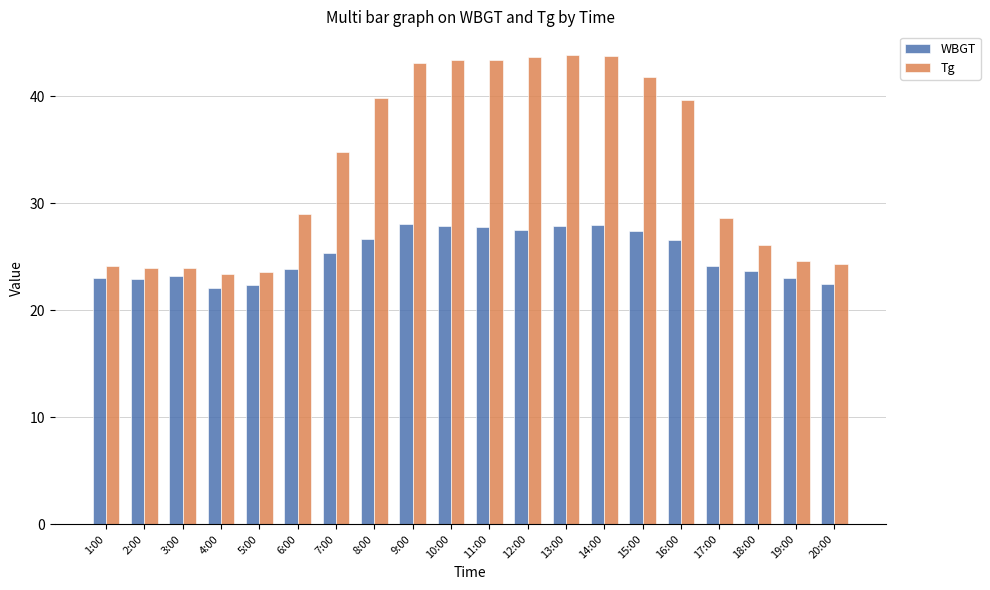

Does the chart contain any negative values?

No